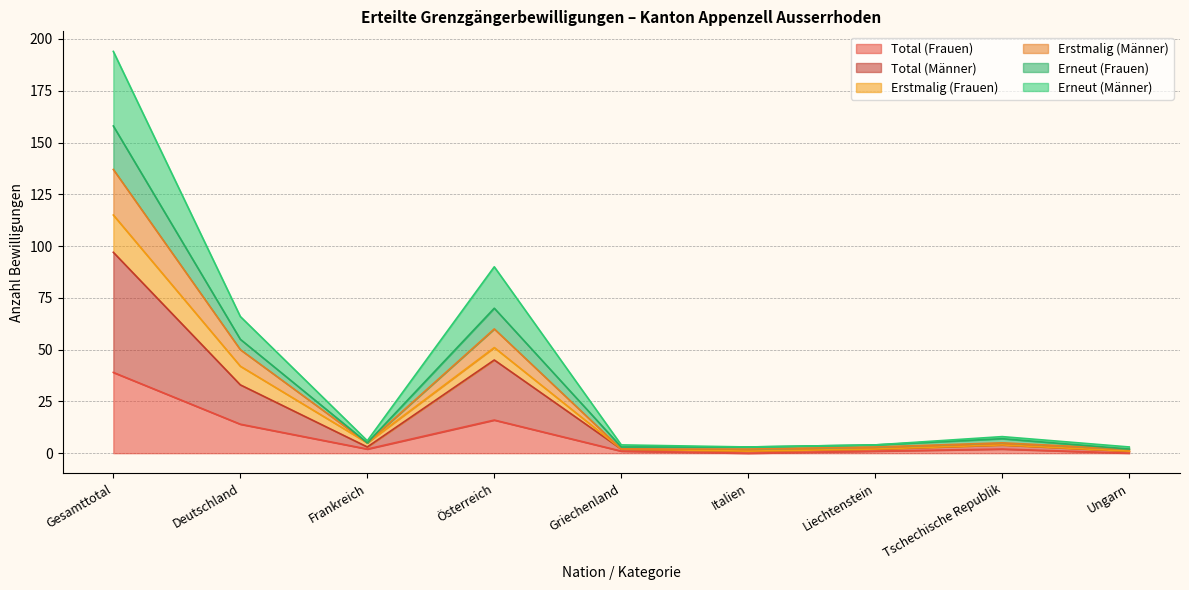

What is the spread (max minus min) of values at Deutschland?

52